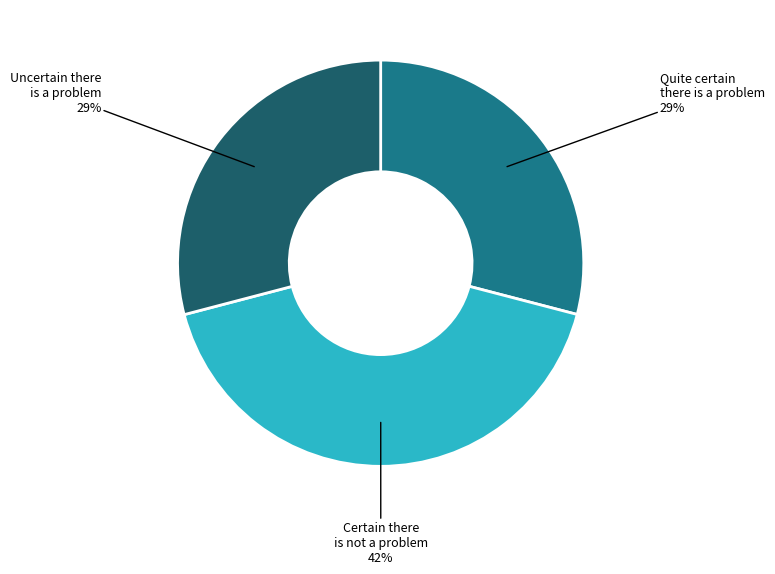

What is the largest slice in the pie chart?

Certain there is not a problem